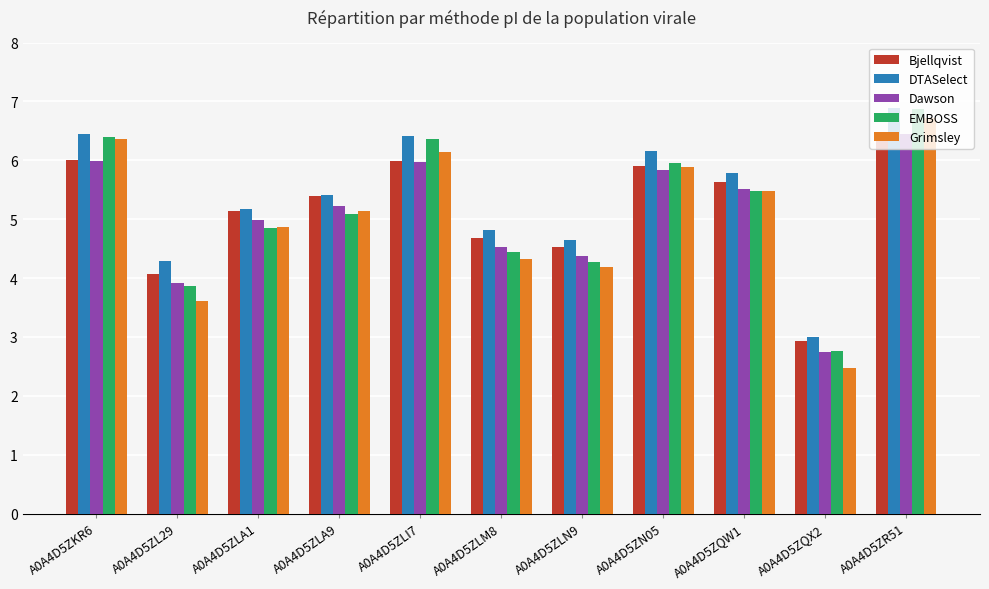

What is the difference between the maximum and minimum values in the Bjellqvist series?

3.5